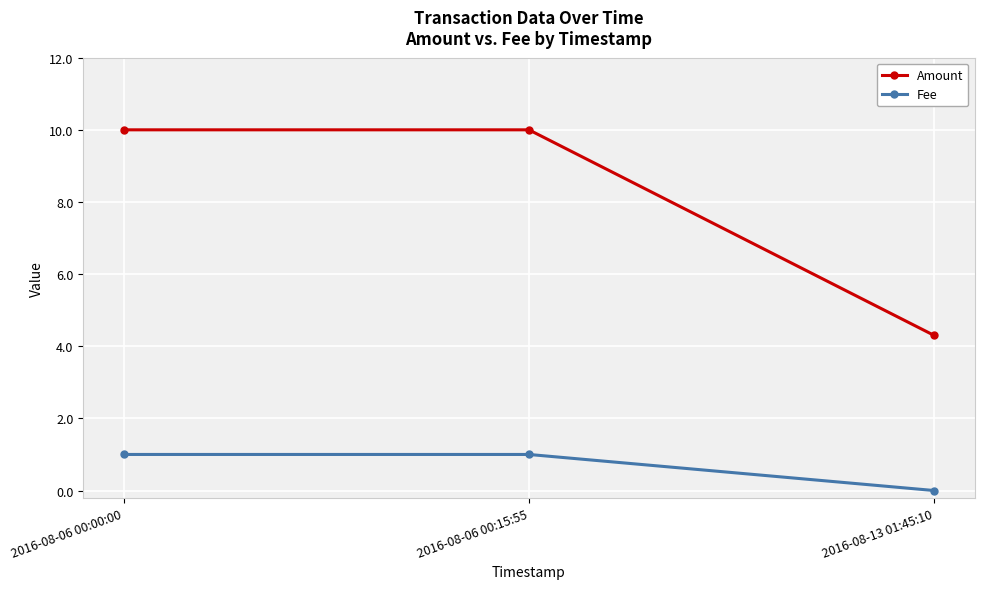

Is this an area chart (filled region under the line)?

No